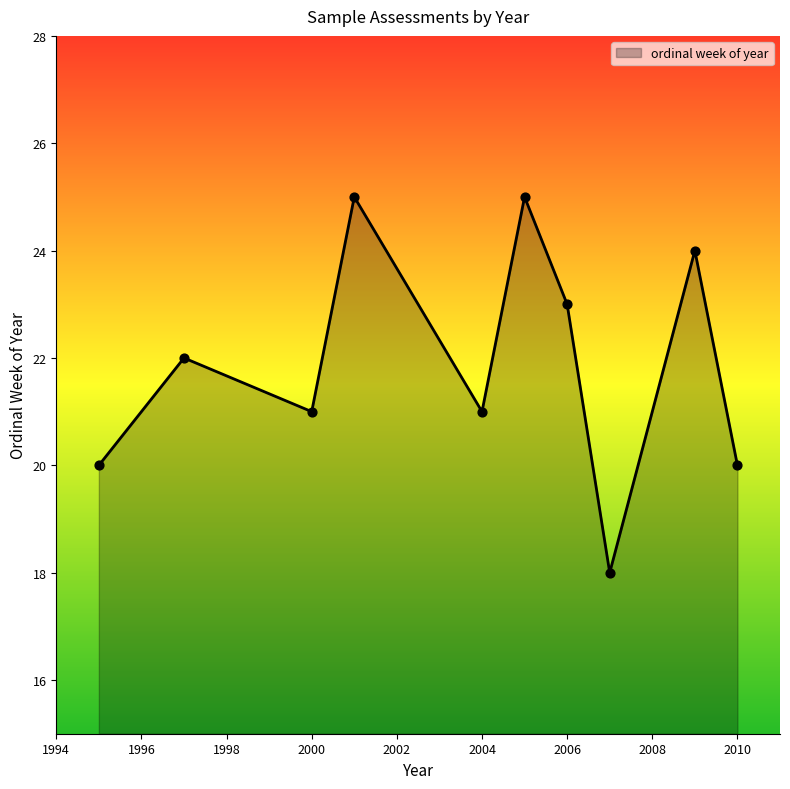

What is the smallest value displayed?

18